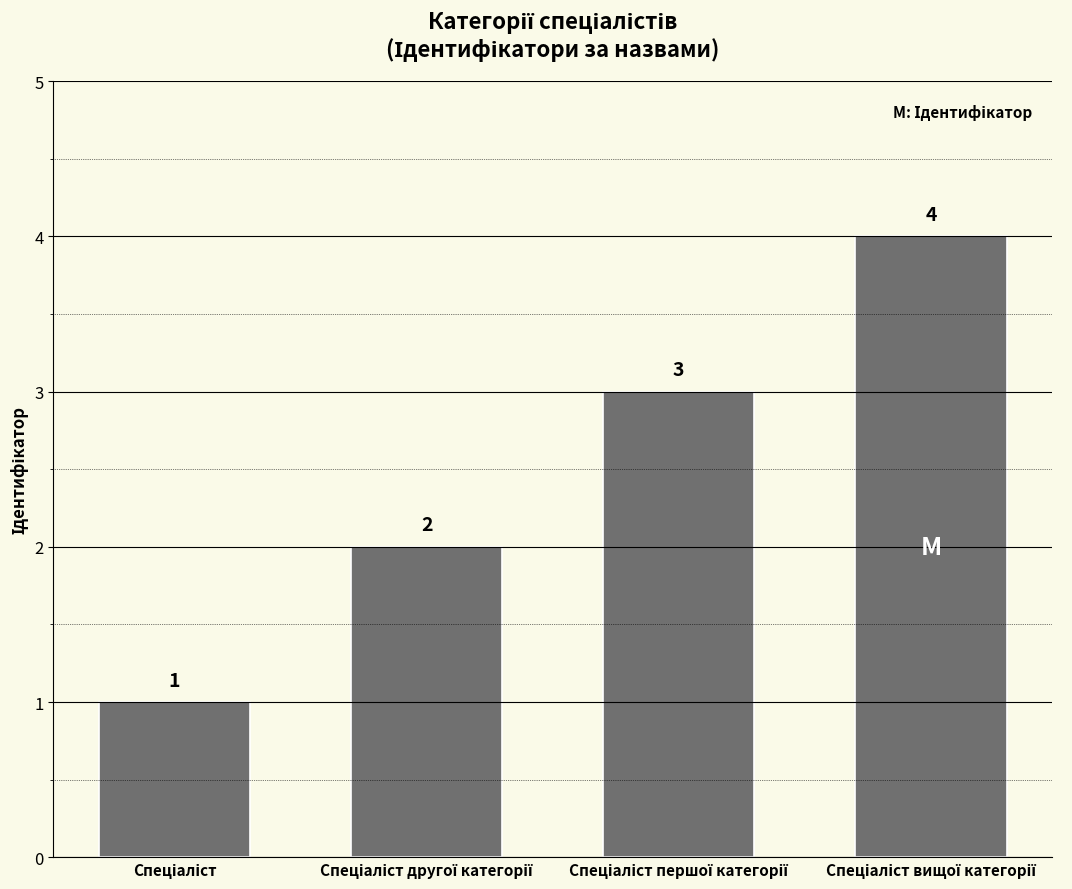

Reading left to right, transcribe all the data shown in this chart.

1	2	3	4